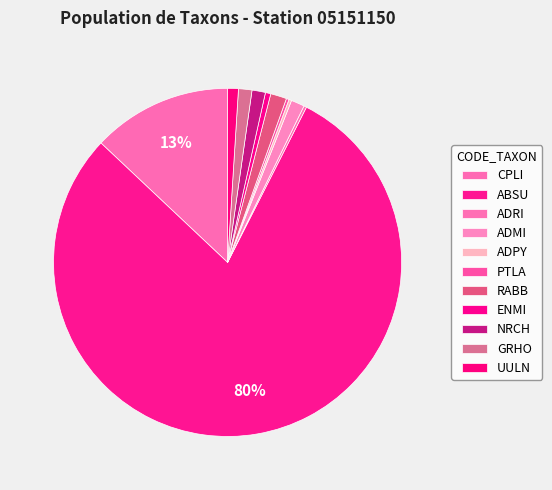

To the nearest percent, what is the average slice percentage?

9%